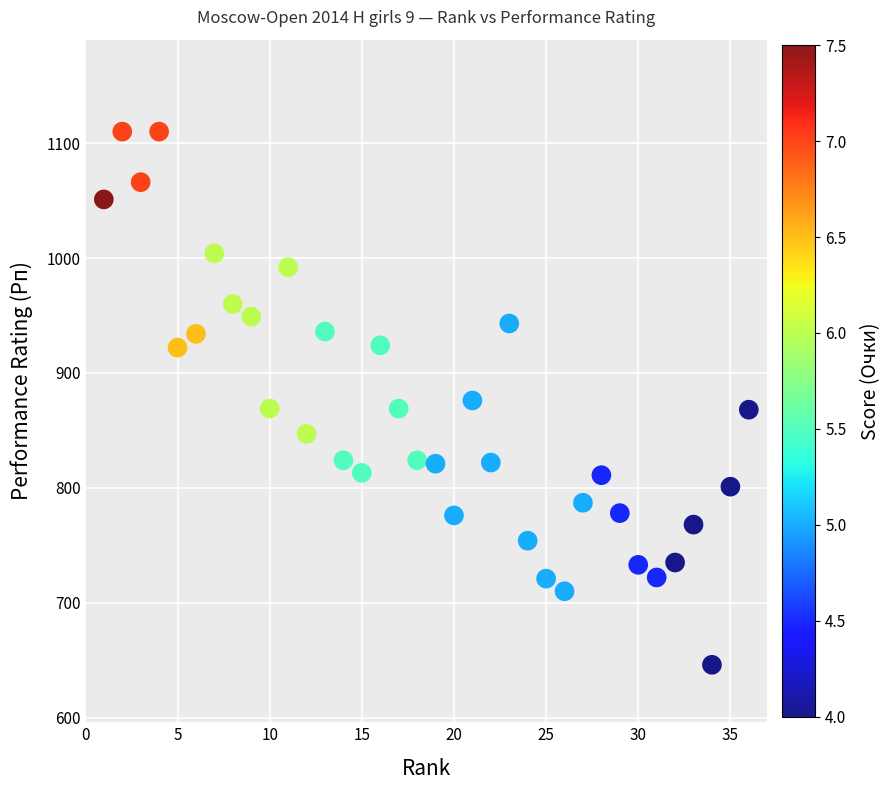

What is the range of Y values (max minus min)?

464